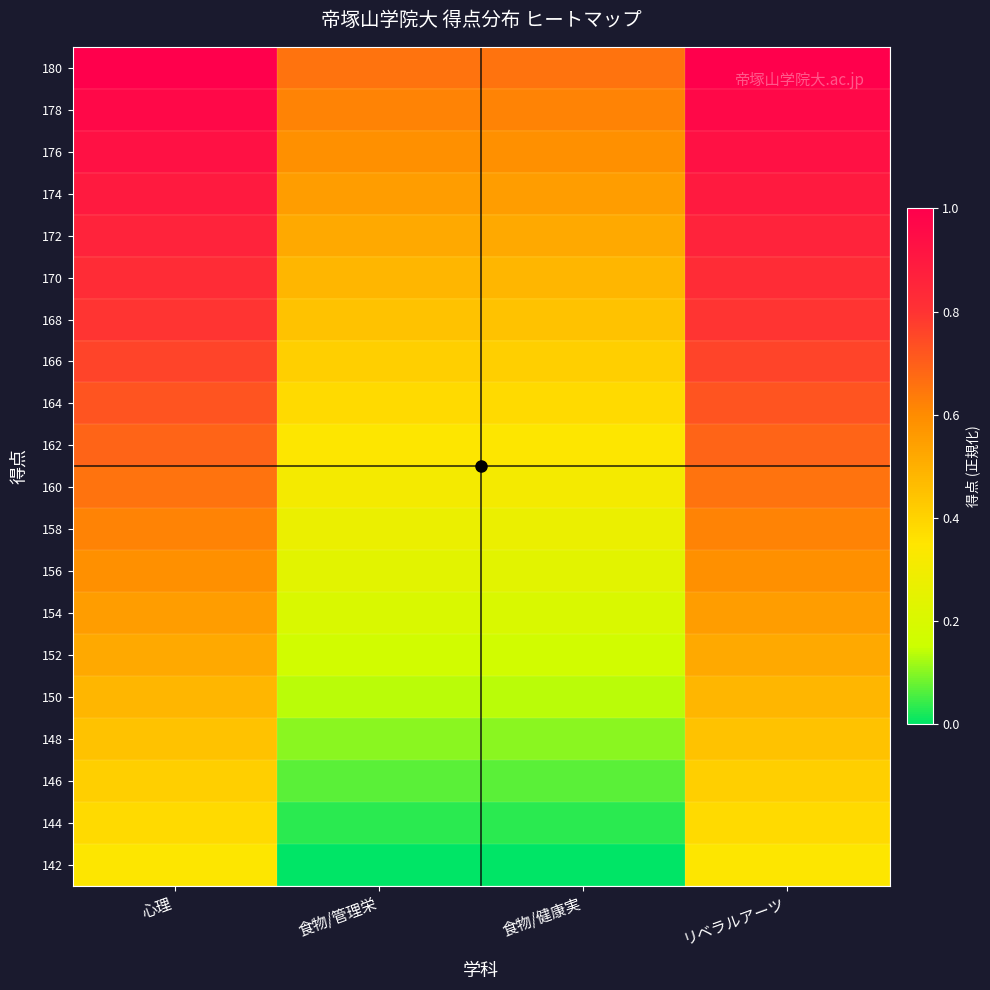

Which has a higher value, 食物/健康実 or リベラルアーツ?

リベラルアーツ